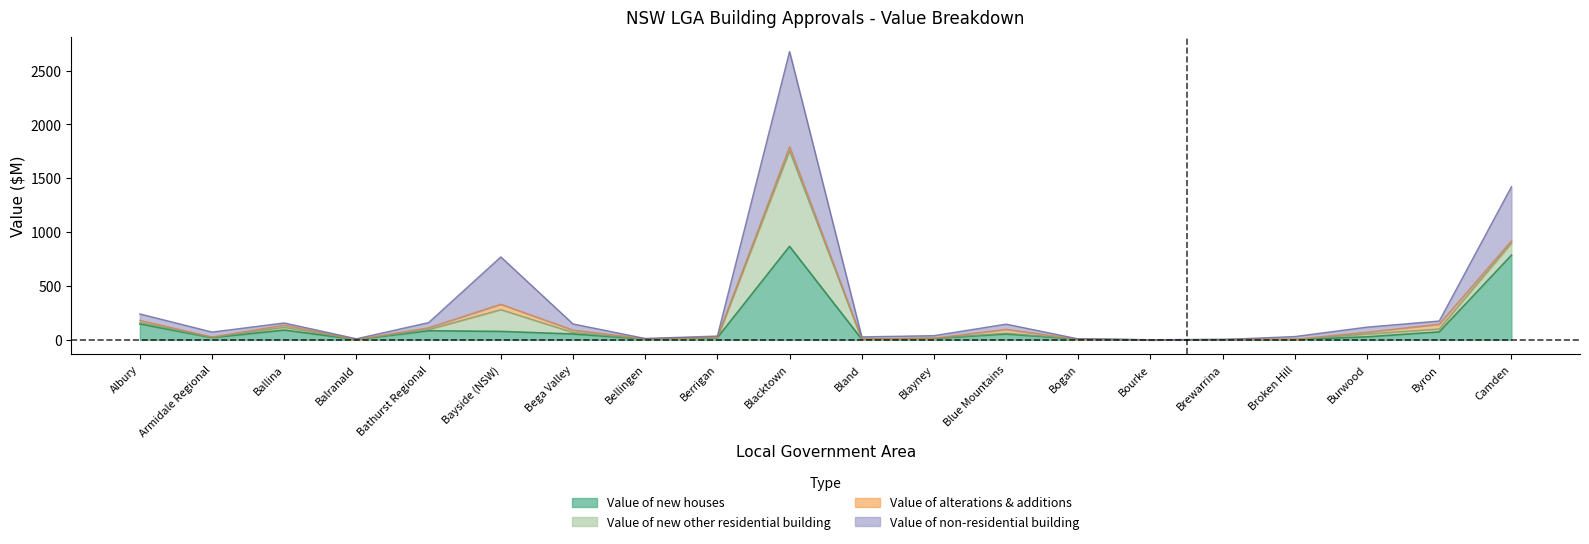

What is the greatest value displayed?

2675.8